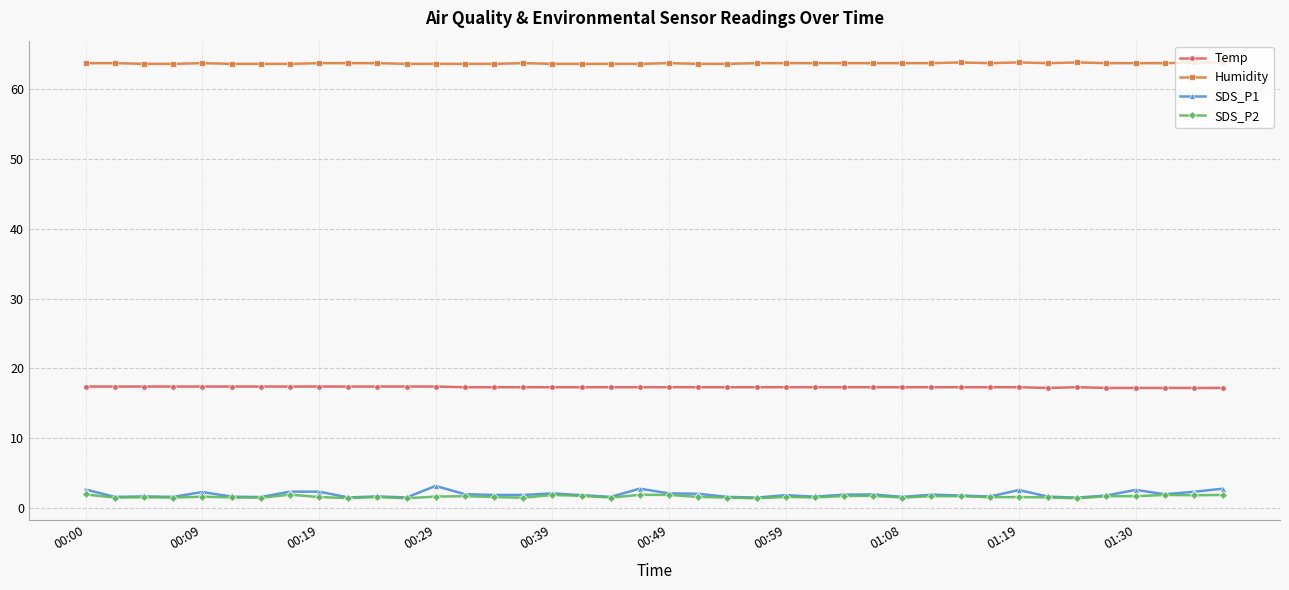

Which series has the widest spread of values?

SDS_P1